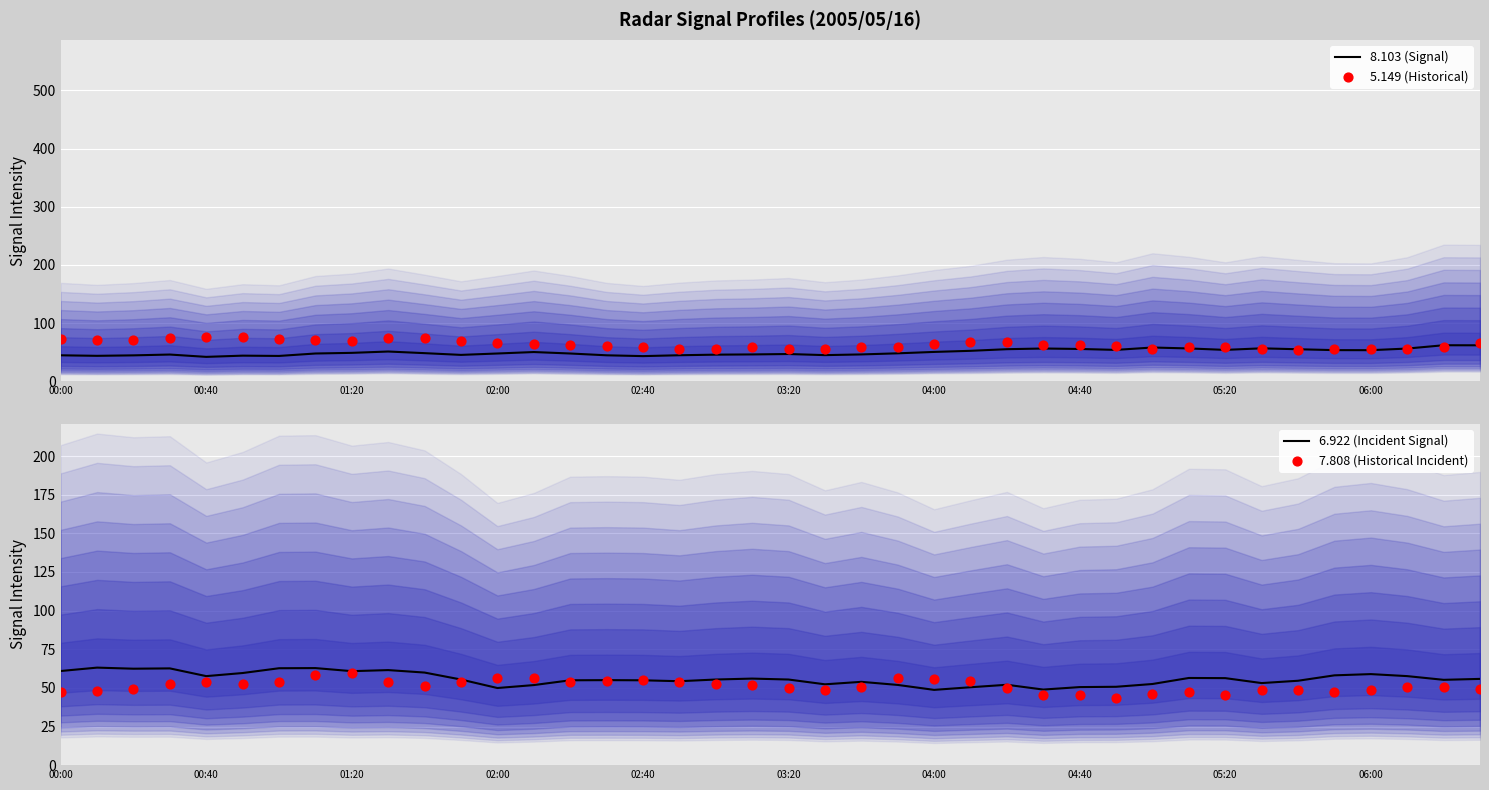

True or false: 8.103 (Signal) has a value of 70.5 at 02:00.

False